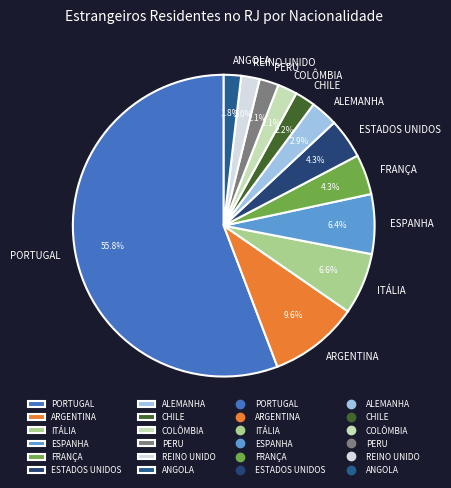

What percentage is the REINO UNIDO slice, to the nearest percent?

2%